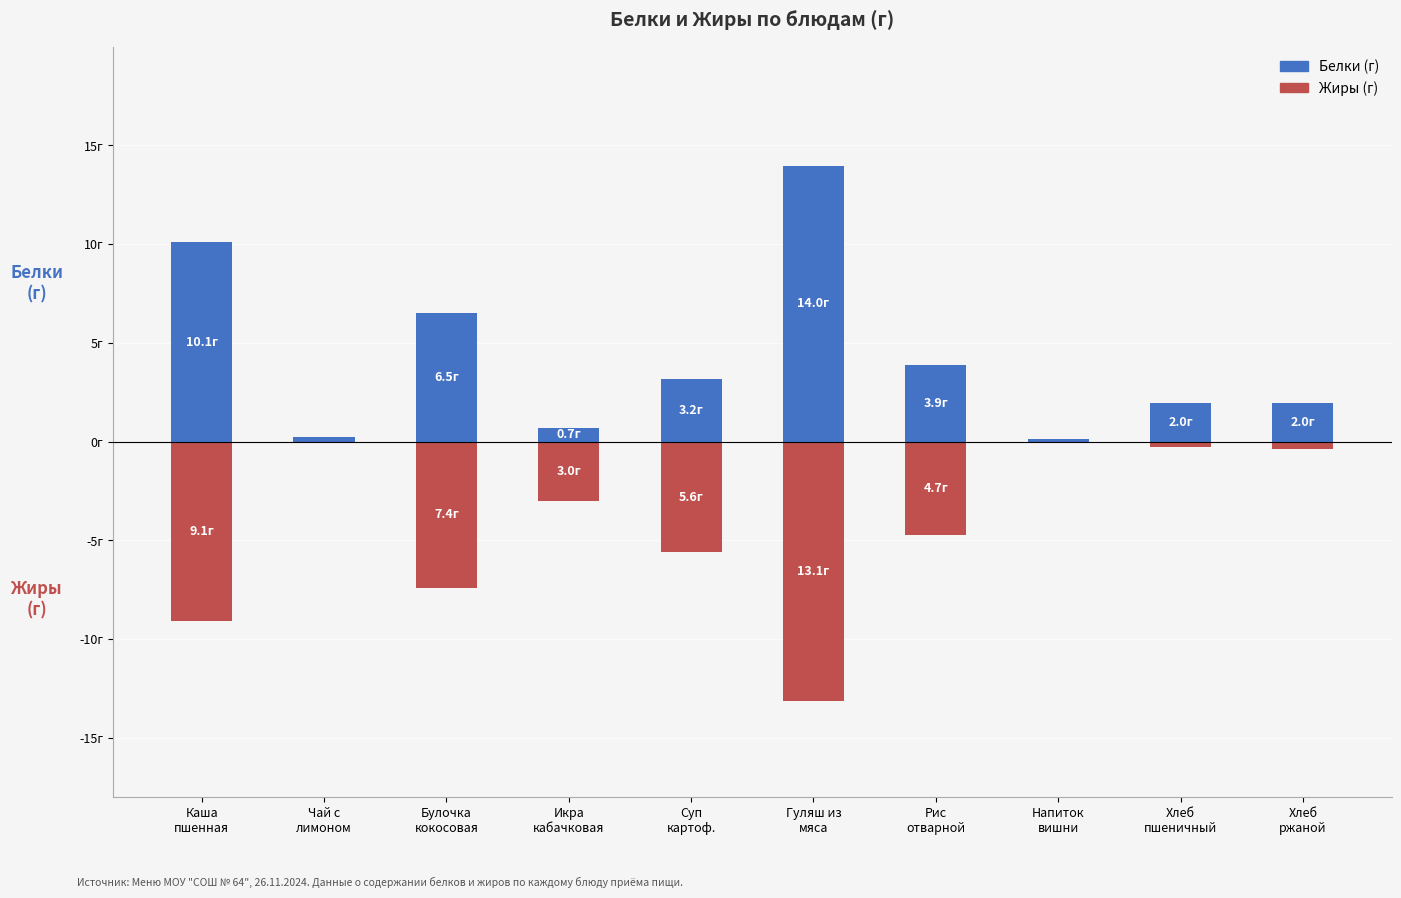

Which category has the highest value in the Белки series?

Гуляш из
мяса